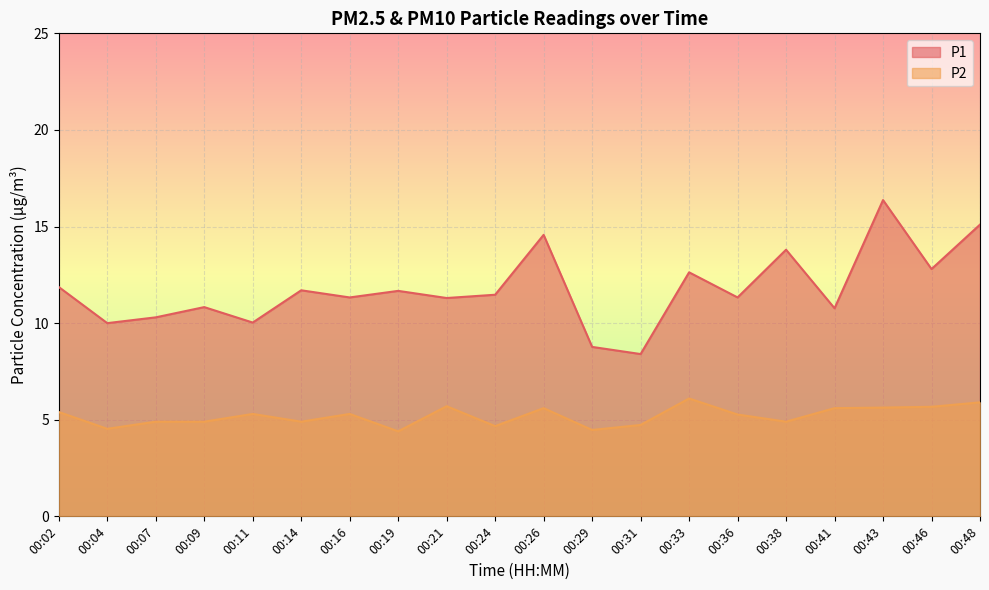

At which category does P2 reach its first local valley?

00:04